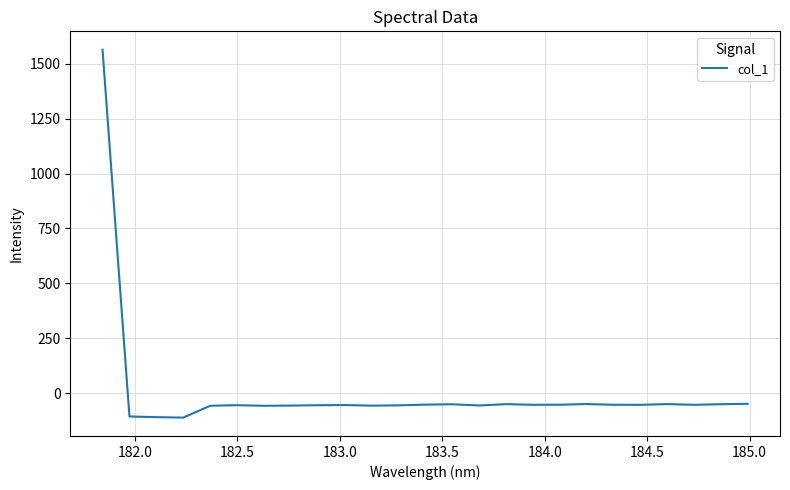

What is the difference between the maximum and minimum values?

1676.2